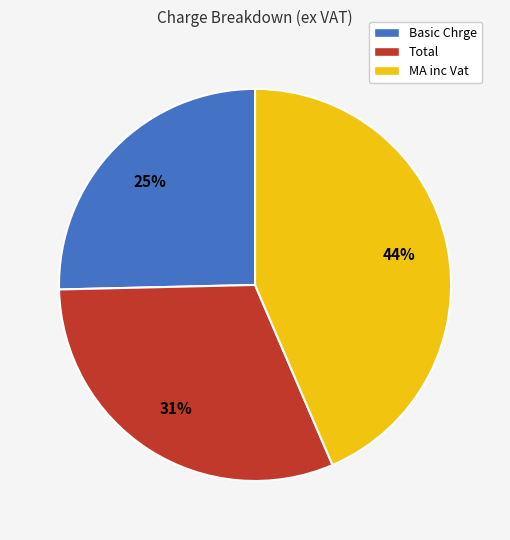

Is the sum of Basic Chrge and MA inc Vat greater than half?

Yes